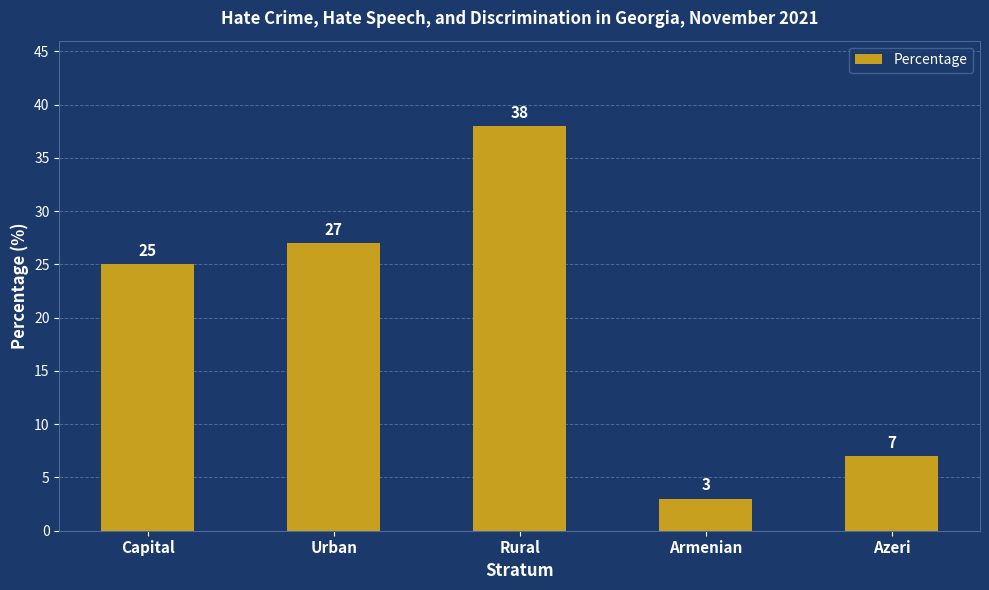

Between Rural and Armenian, which is larger?

Rural